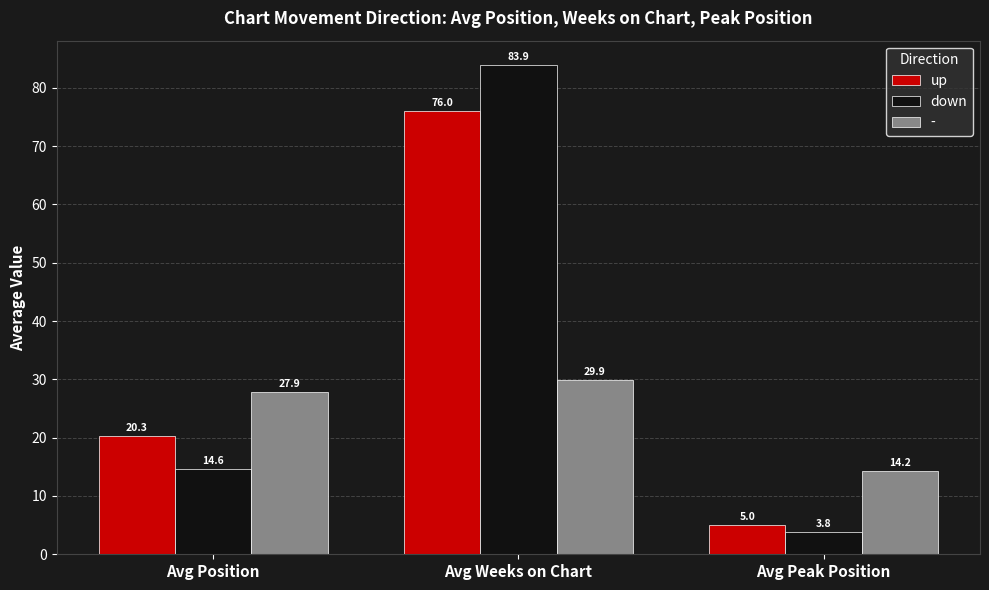

What is the difference between the highest and lowest values at Avg Position?

13.3